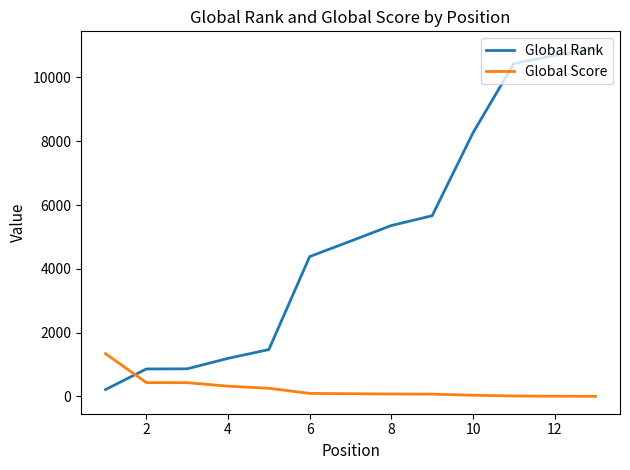

Rank the series by their average value, from highest to lowest.

Global Rank, Global Score